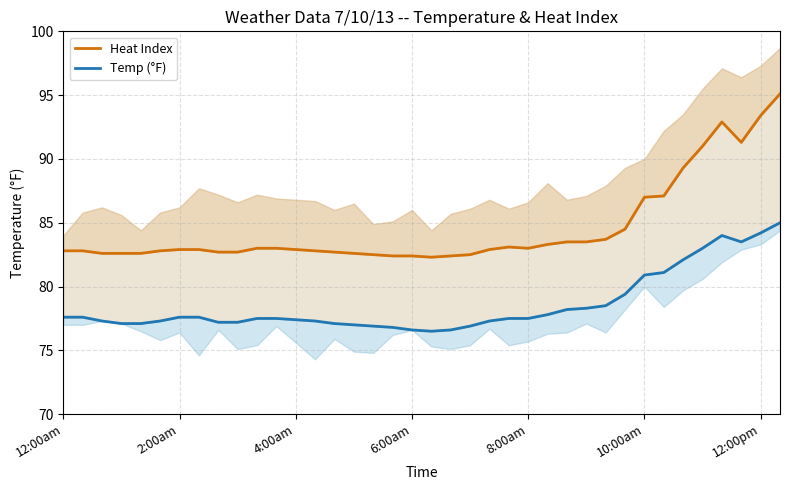

How many interior local valleys does the Temp (°F) series have?

2